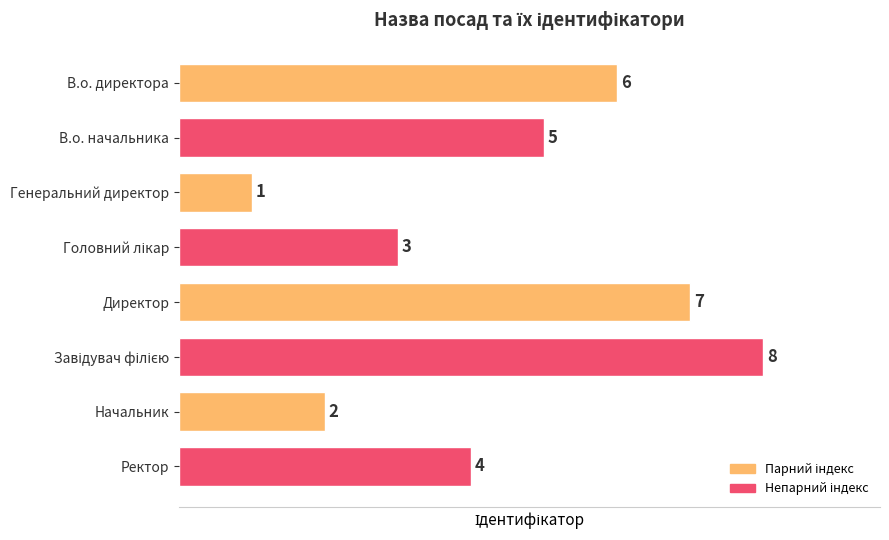

How many values are between 3 and 7?

5